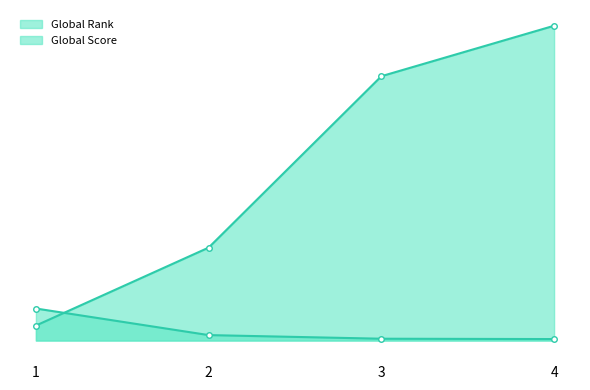

Between 4 and 2, which is larger?

4